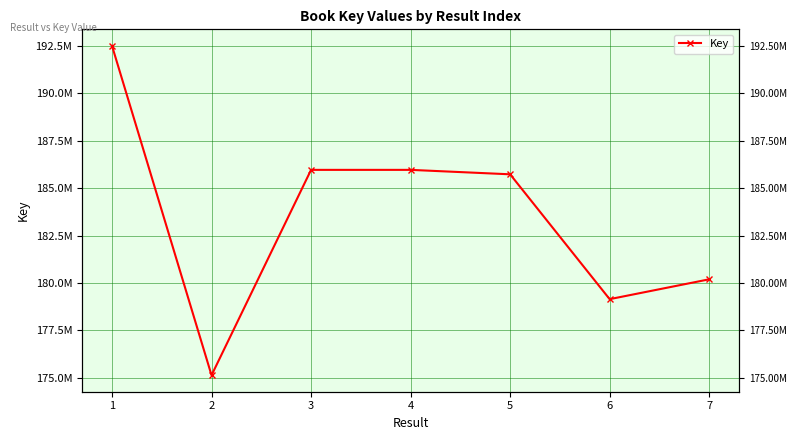

How many values exceed 185726714?

3